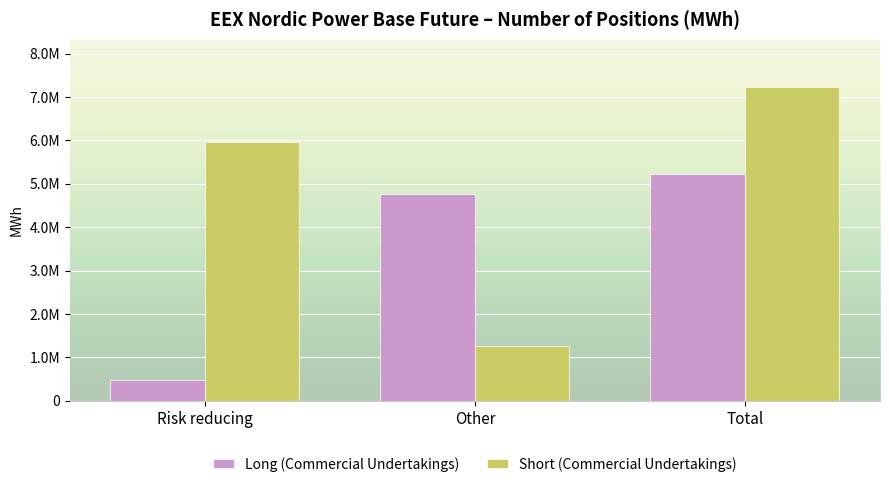

Is it true that Long (Commercial Undertakings) equals 4758378 at Other?

True